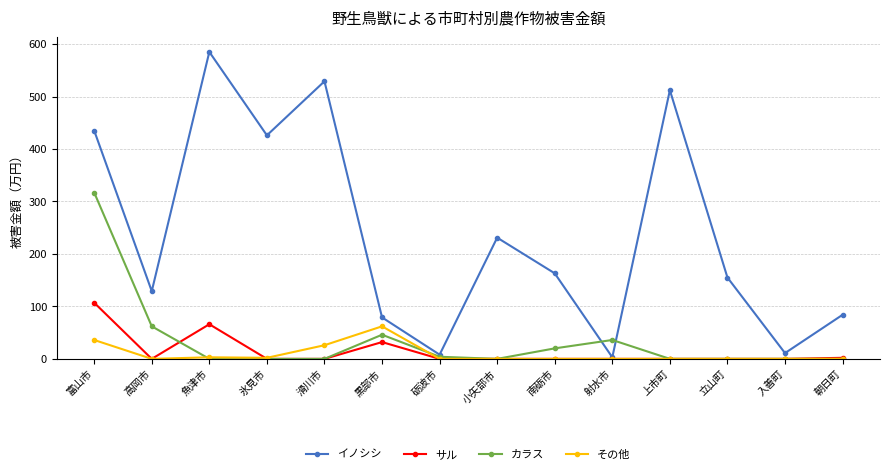

What is the label of the 6th point from the left?

黒部市